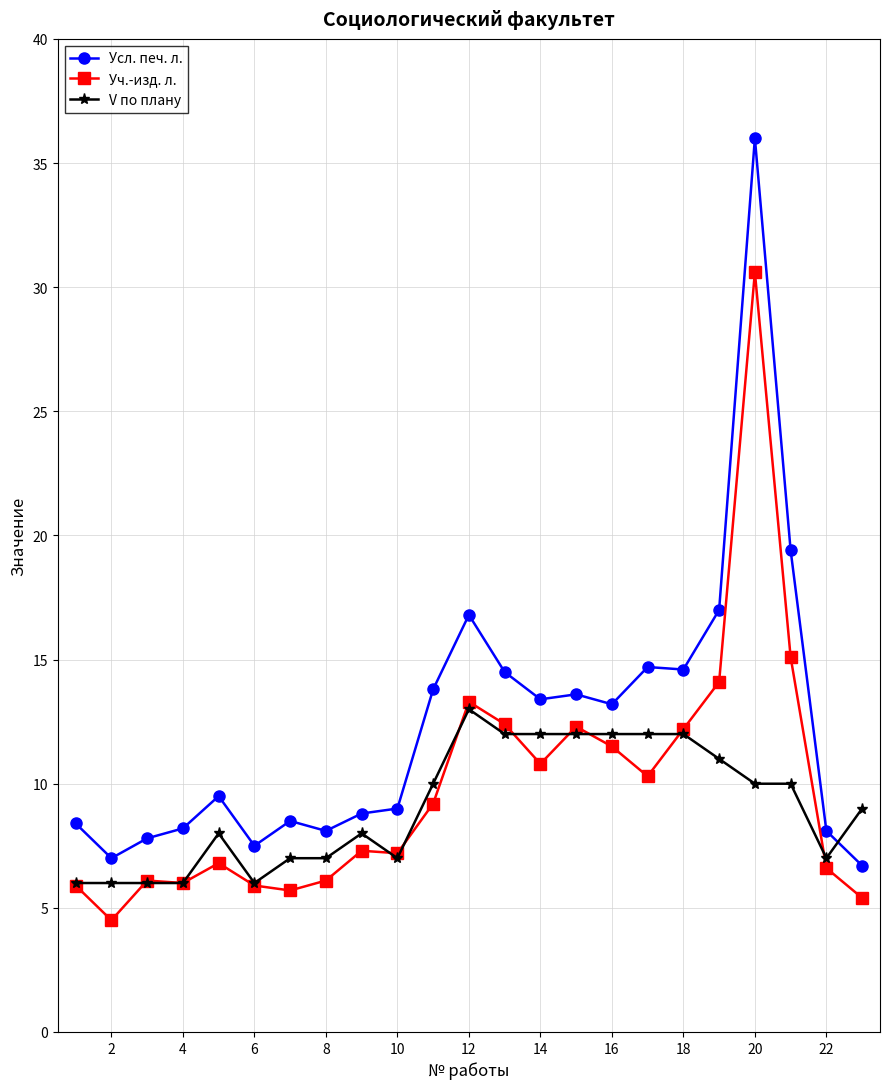

True or false: Уч.-изд. л. and Усл. печ. л. intersect in this chart.

False